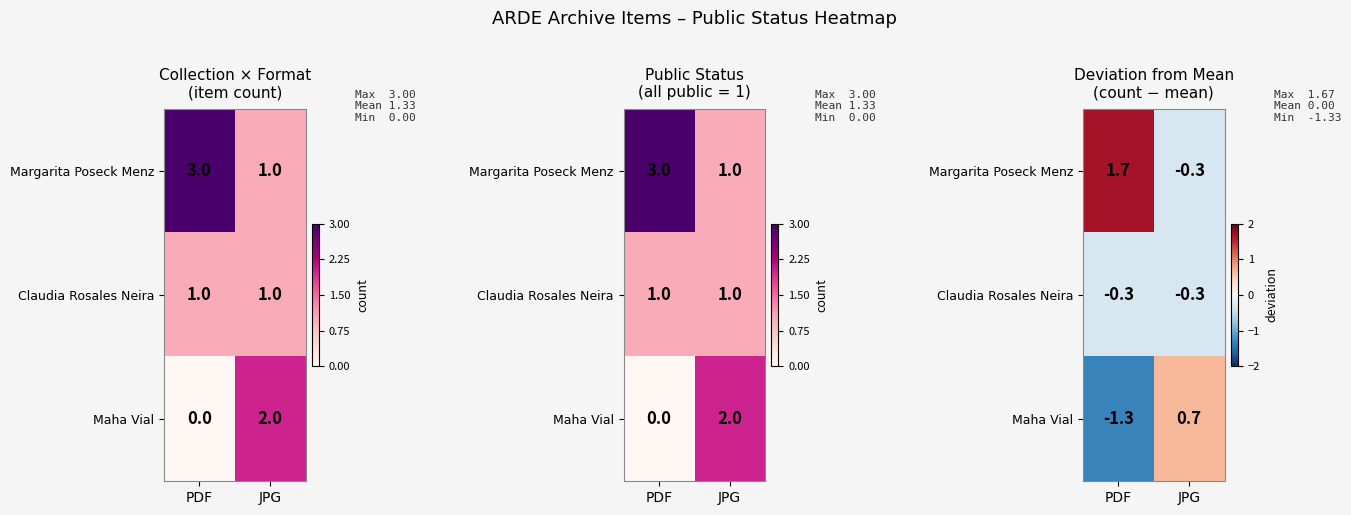

Is it true that Claudia Rosales Neira equals -0.6 at PDF?

False